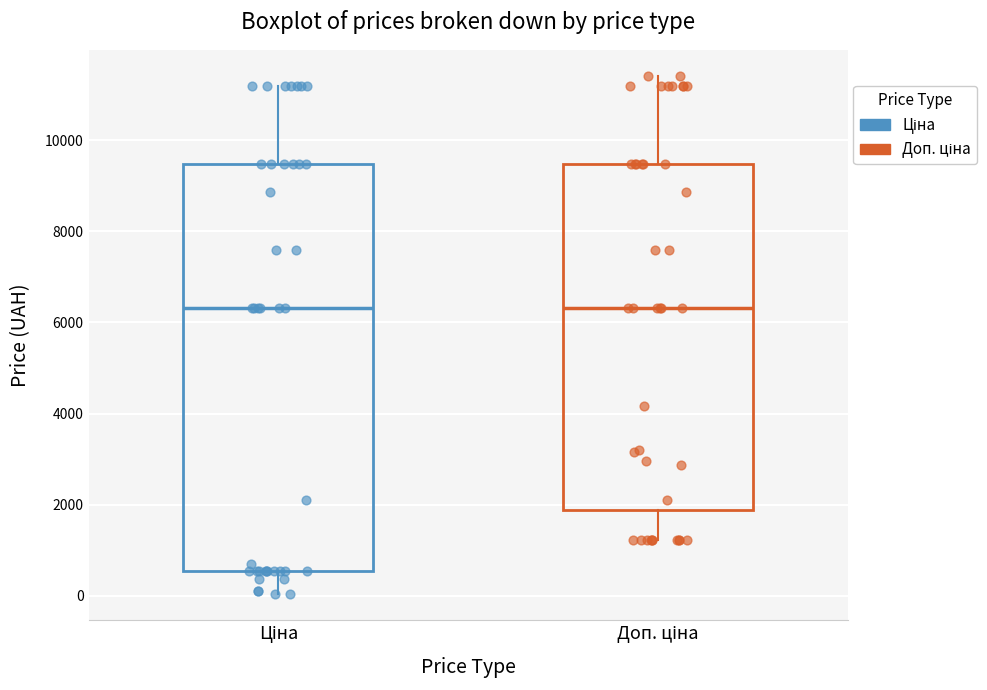

Comparing the boxes themselves (not the whiskers), which one is the tallest?

Ціна